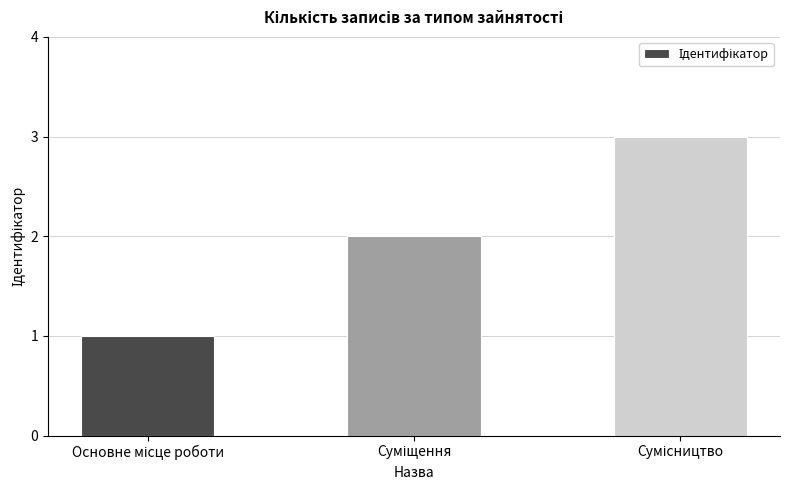

What is the greatest value displayed?

3